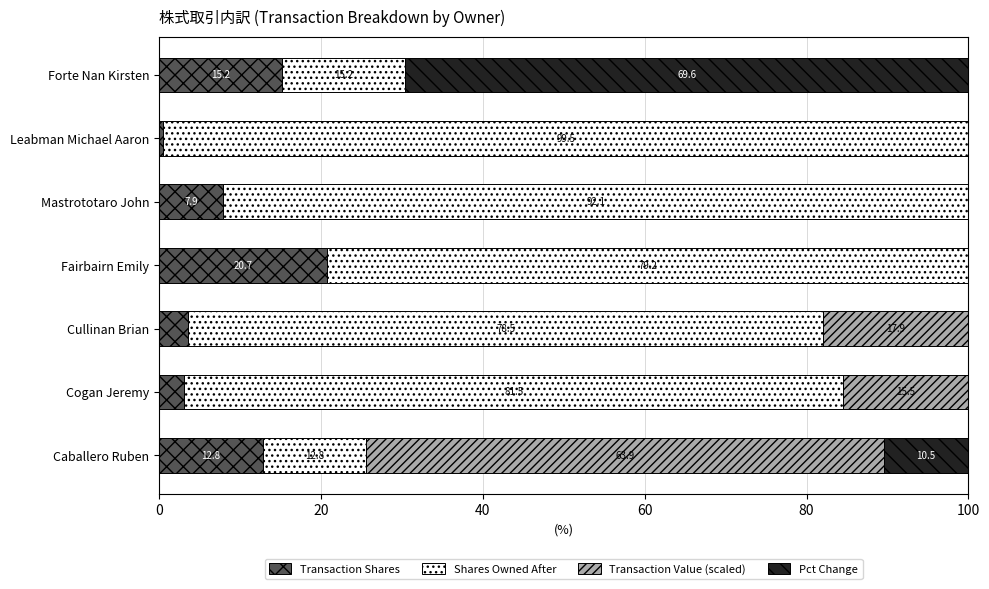

The Transaction Shares series shows 4.0 at Caballero Ruben. True or false?

False